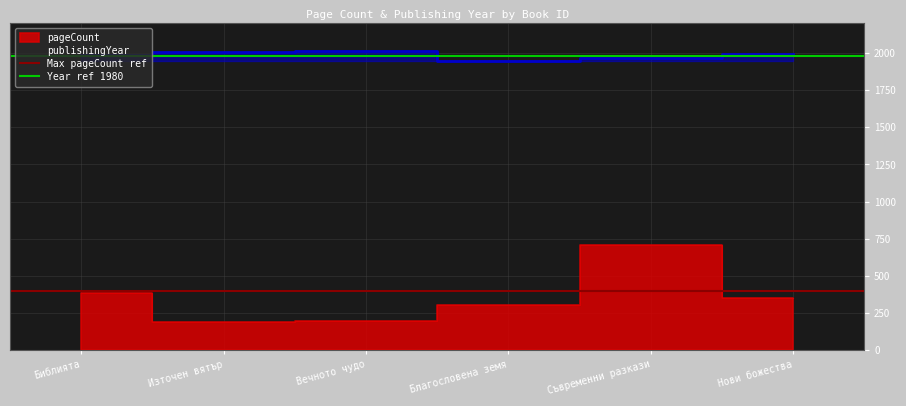

Read the Year ref 1980 value at Библията.

1980